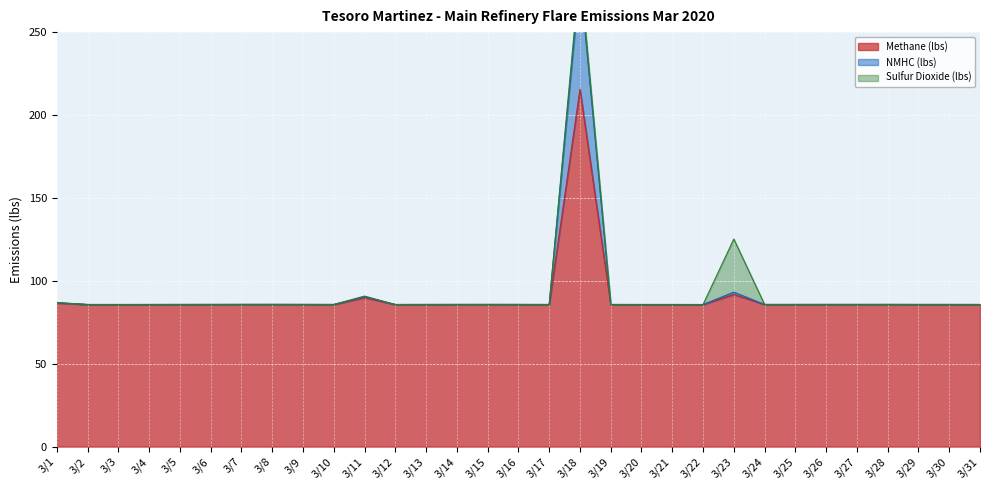

How many interior local valleys does the NMHC (lbs) series have?

6